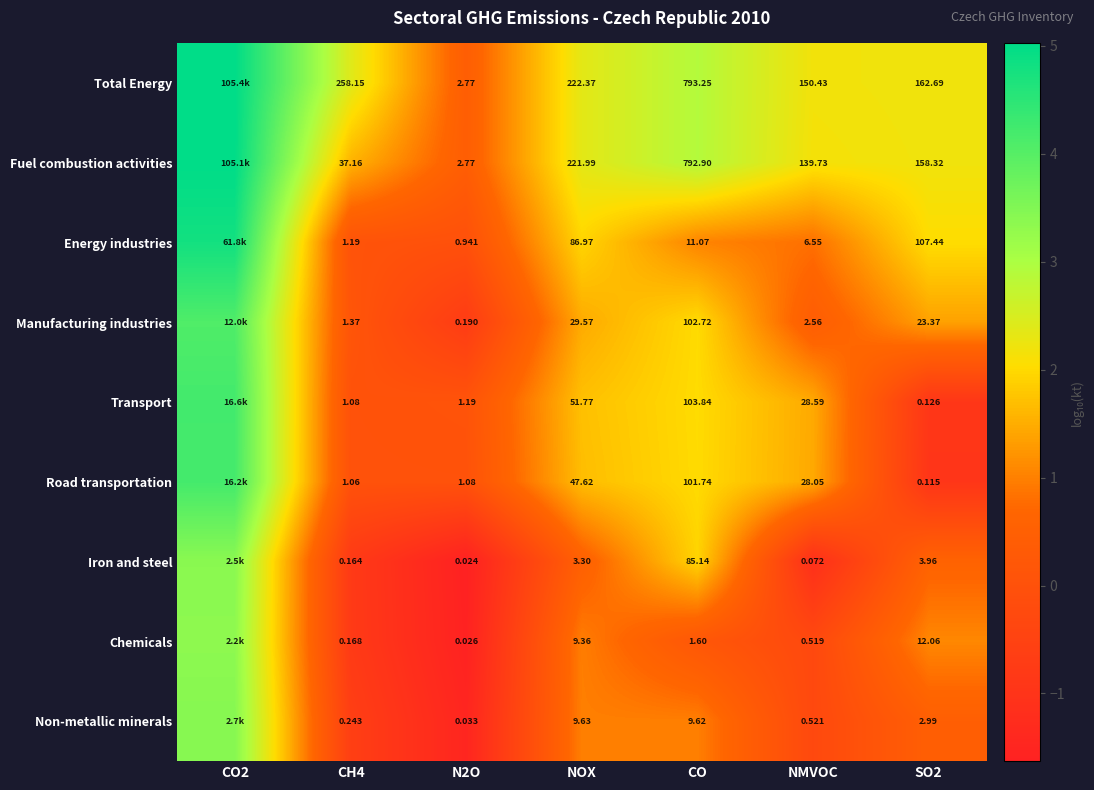

At which category is the sum across all series the highest?

CO2